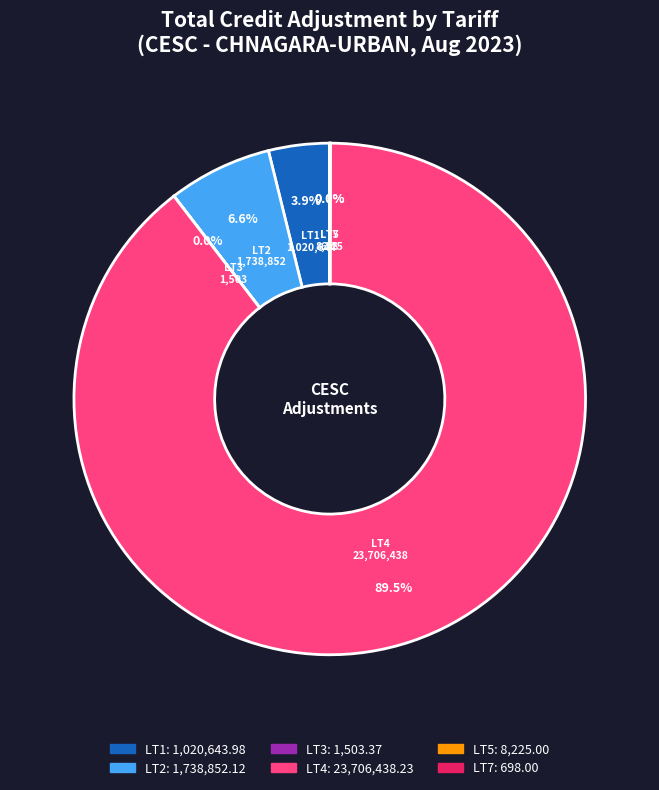

To the nearest percent, what is the average slice percentage?

17%